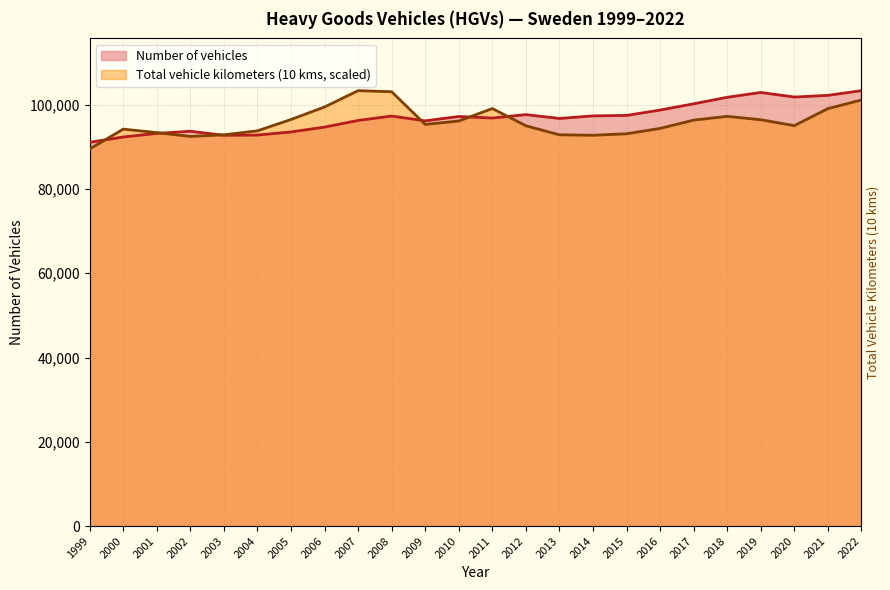

Does the chart display data point markers on the line(s)?

No